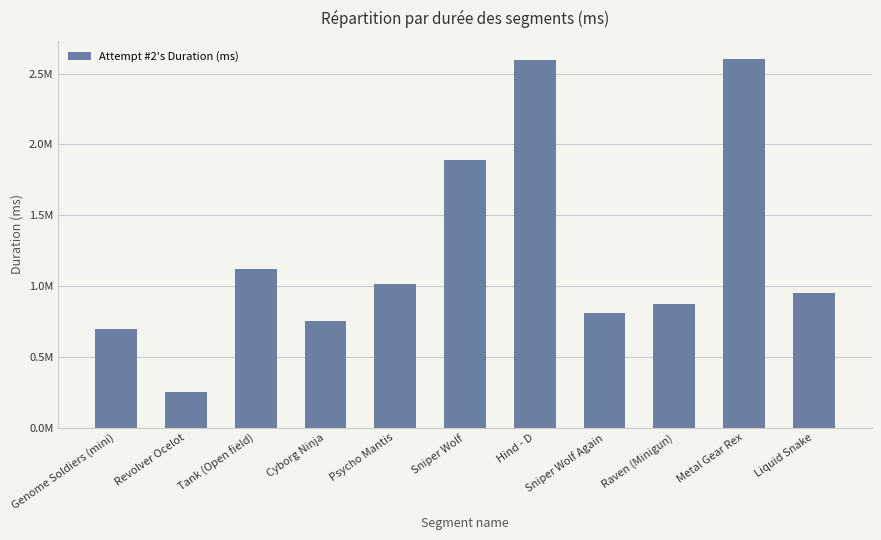

What is the maximum value shown in the chart?

2601180